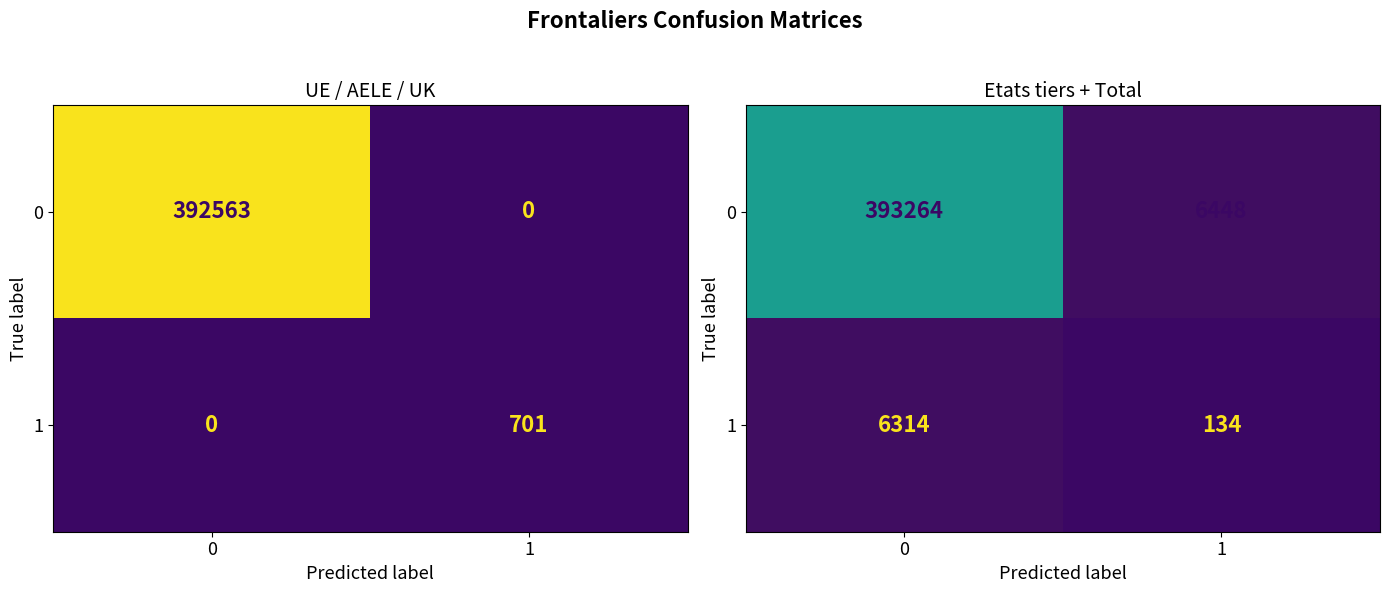

What is the sum of all 0 values?

399712